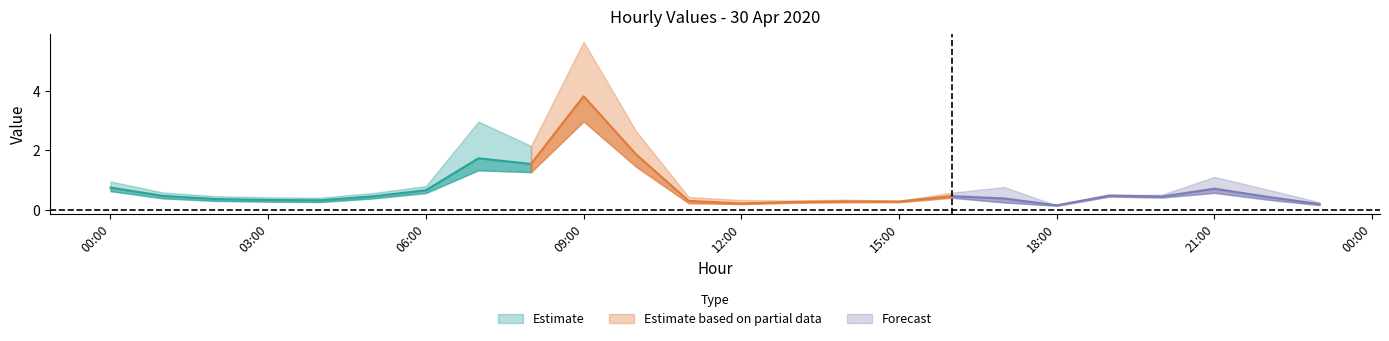

The value of col_6 at 2020-04-30 21:00:00 is 0.7. True or false?

True